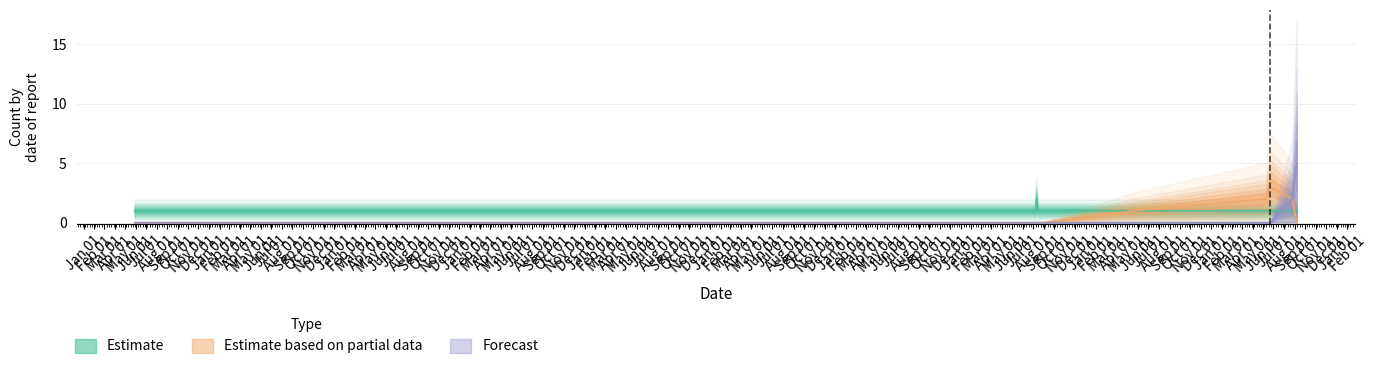

Count the Estimate based on partial data values in the range 0 to 1.

17